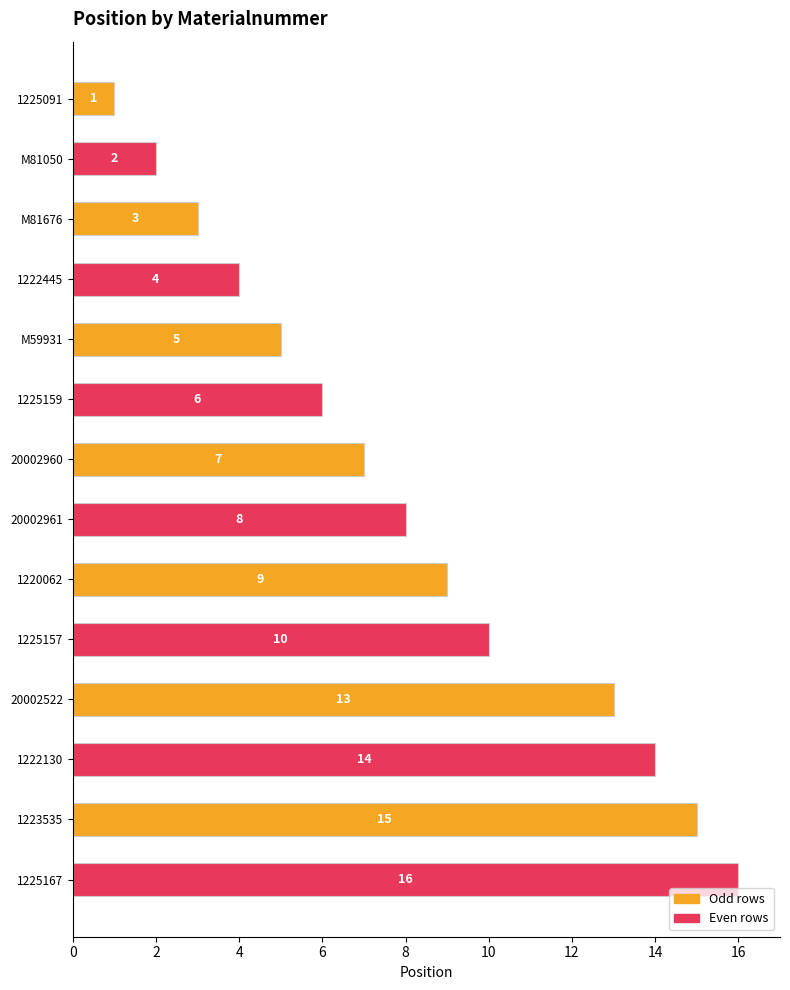

The chart shows a value of 4 at 1222445. True or false?

True